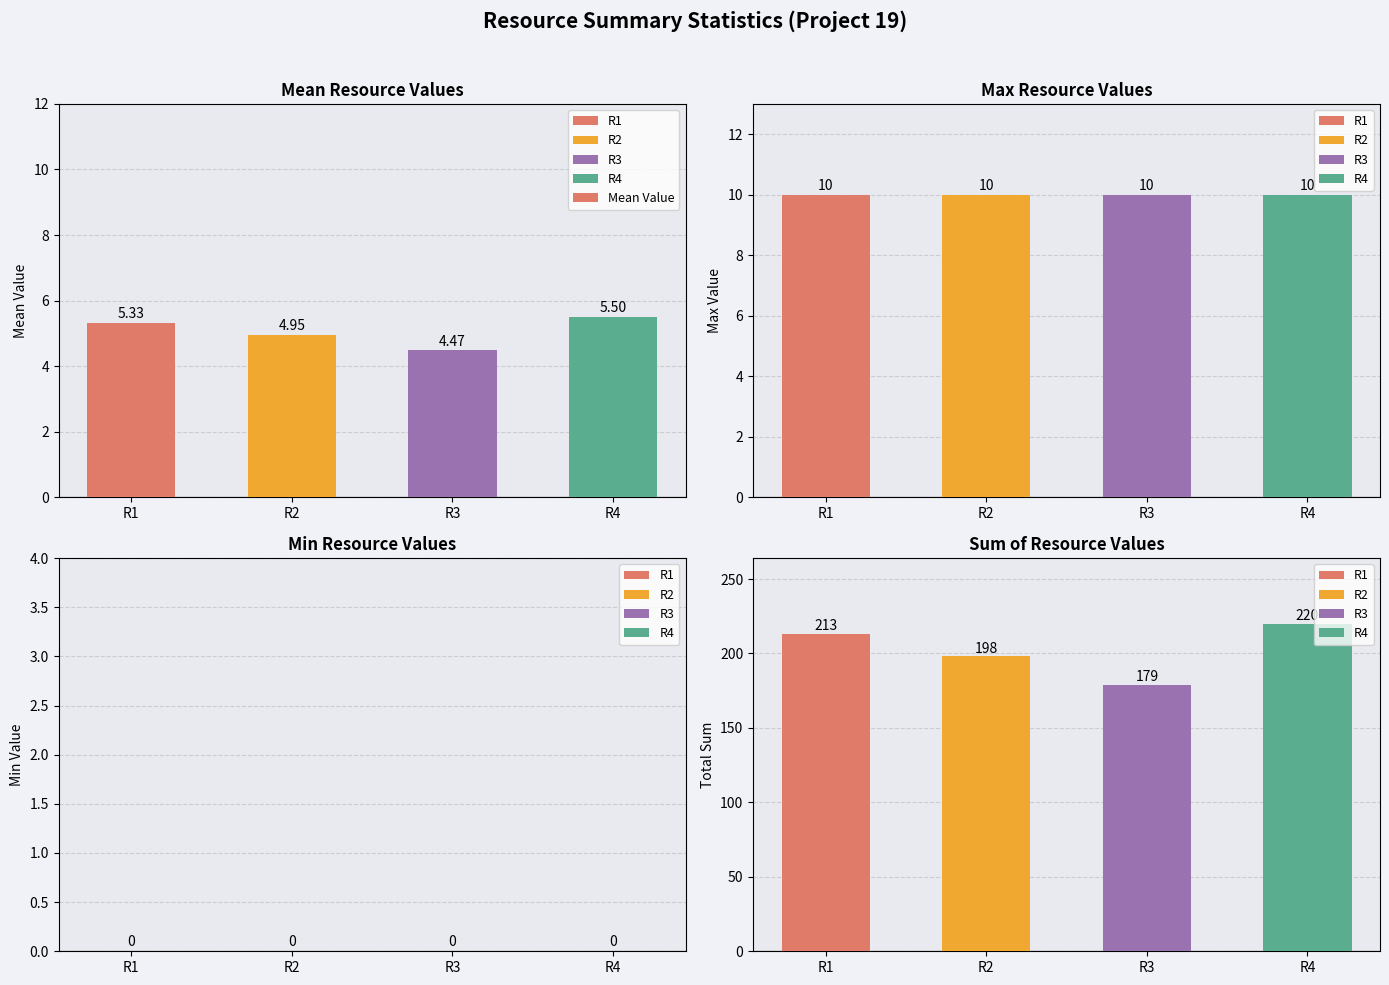

What is the change in value from R1 to R2?

-0.4